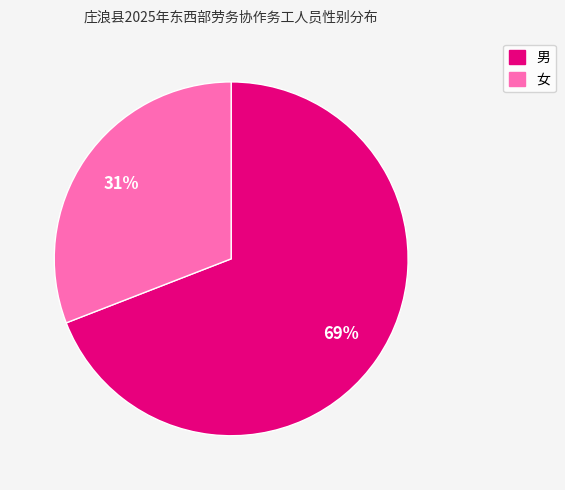

Is the sum of 男 and 女 greater than half?

Yes